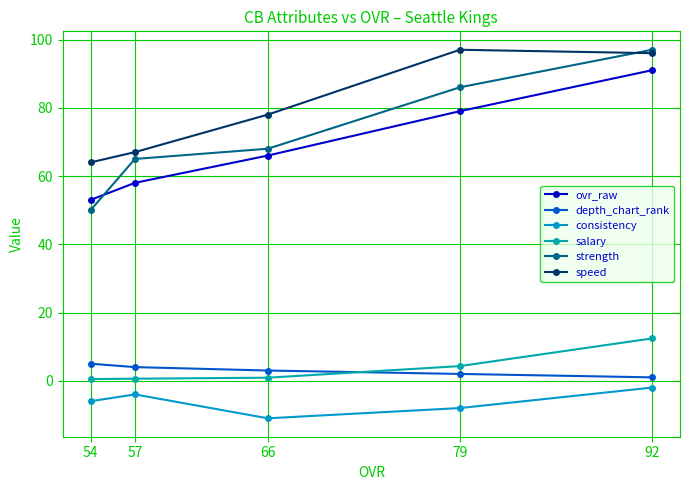

True or false: depth_chart_rank and strength cross at least once.

False